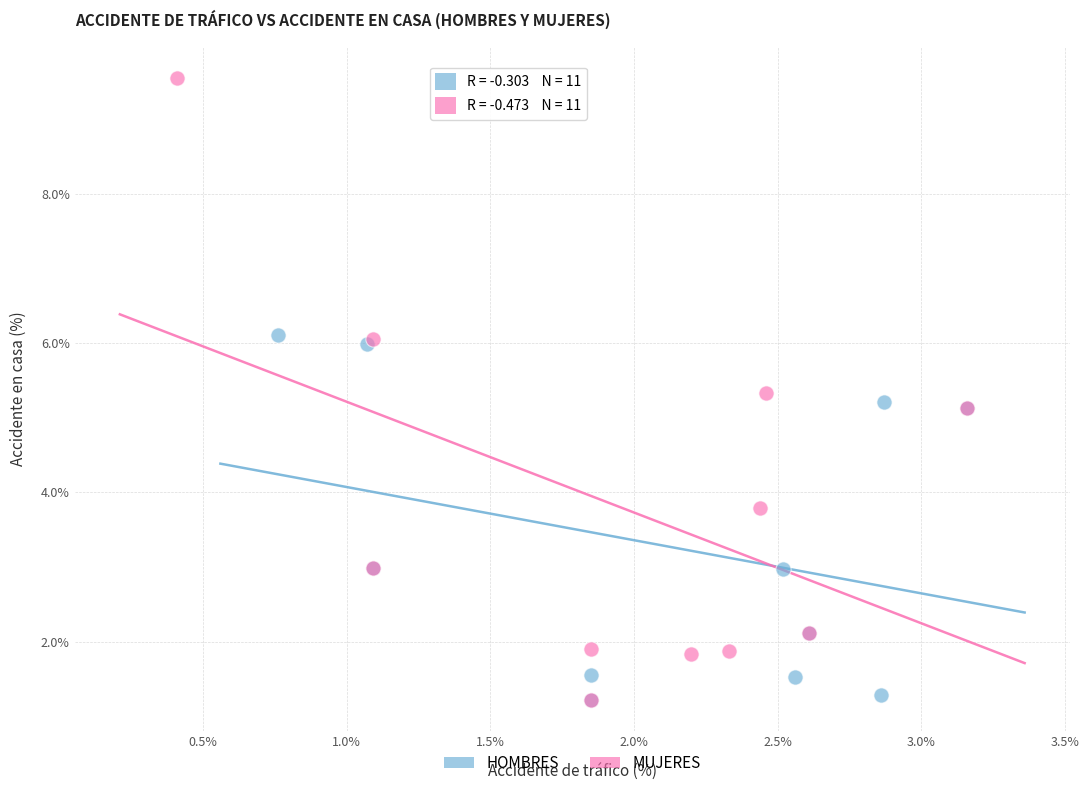

Which series has the largest Y range (max minus min)?

MUJERES